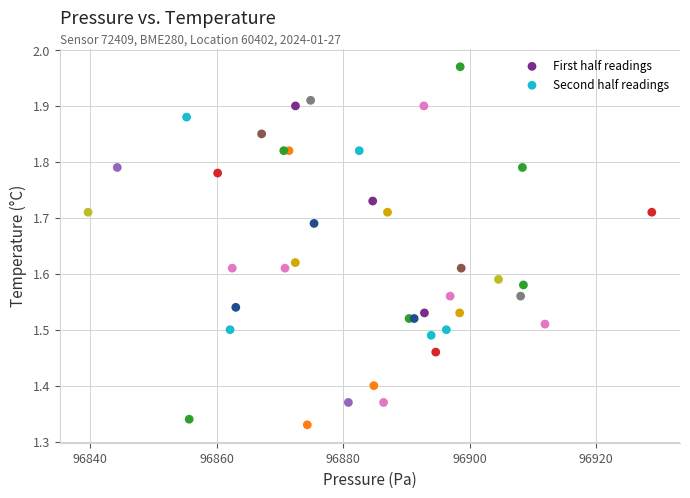

Which series has the widest spread of Y values?

First half readings